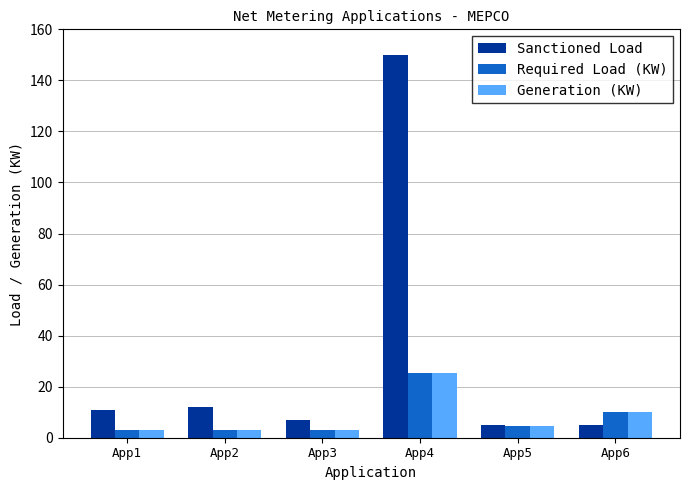

Which category has the highest value in the Required Load (KW) series?

App4